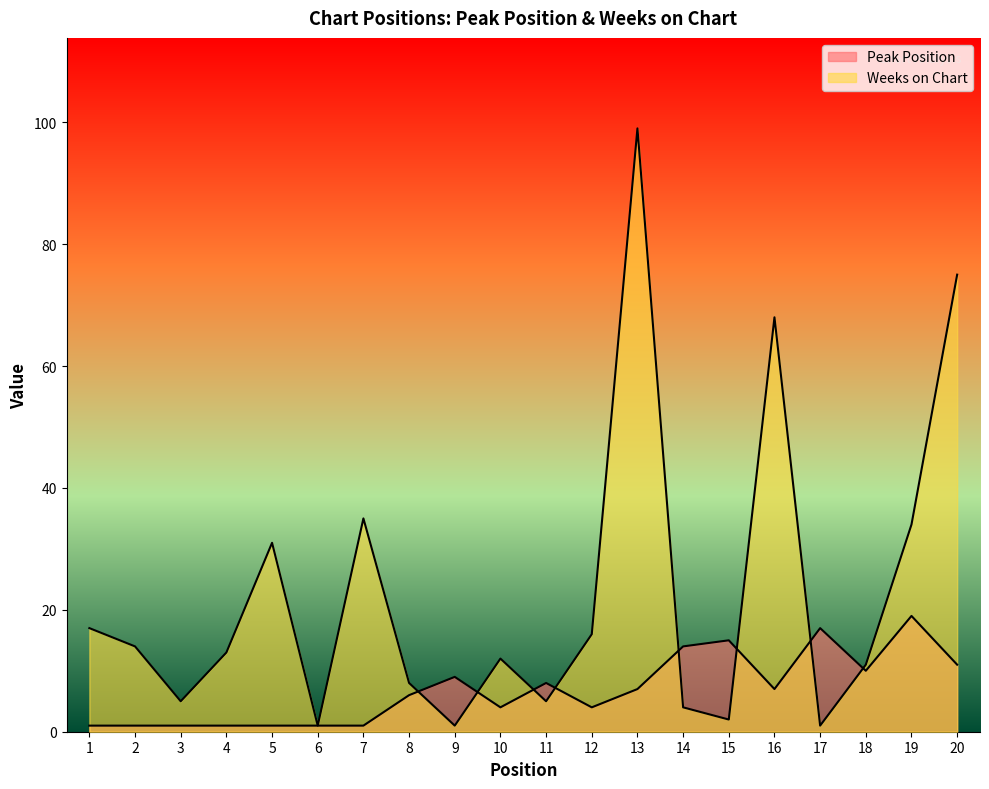

What value does the Weeks on Chart series have at 19?

34